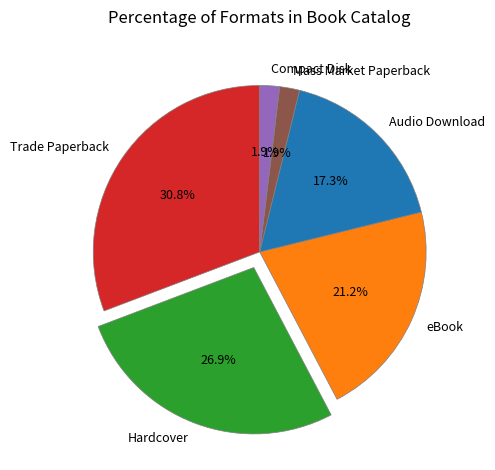

To the nearest percent, what is the difference between the largest and smallest slice percentages?

29%